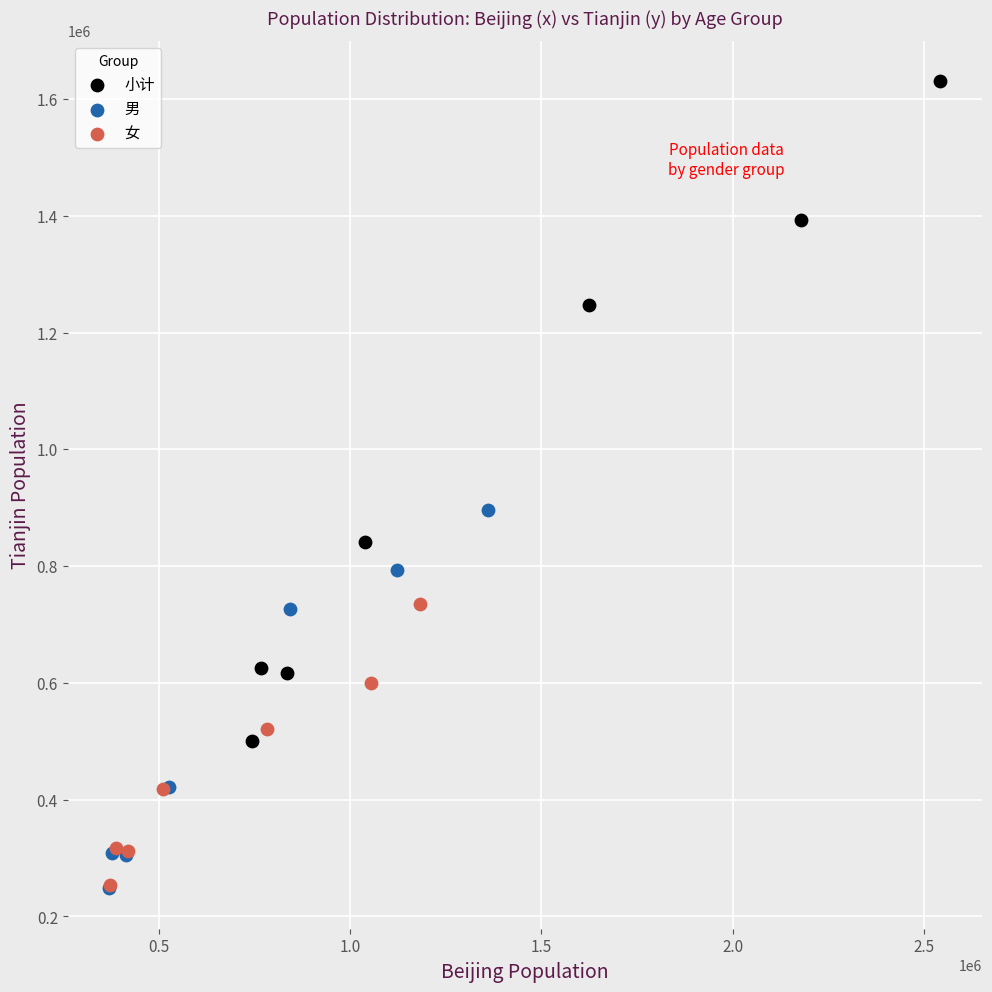

Which series contains the highest Y value?

小计